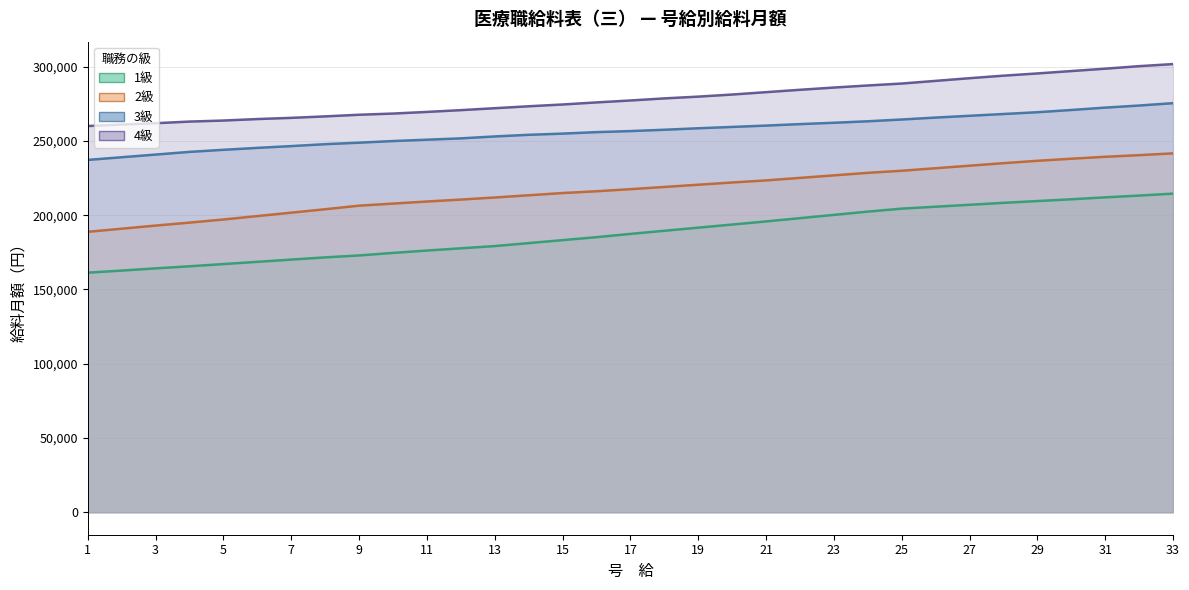

True or false: 4級 and 3級 intersect in this chart.

False